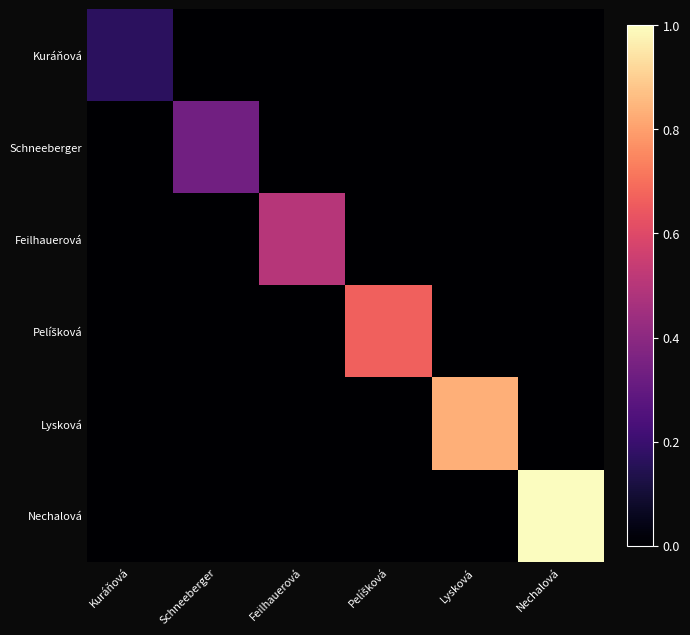

Rank the series by their maximum value, from highest to lowest.

Nechalová, Lysková, Pelíšková, Feilhauerová, Schneeberger, Kuráňová